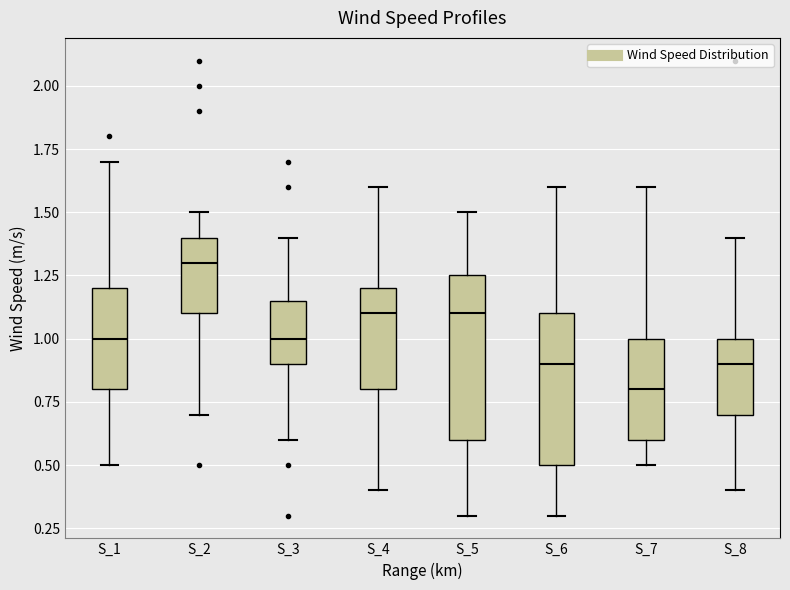

Where does the upper whisker of the box for S_6 end on the y-axis? The values are not printed on the chart, so give them approximately, as read against the axis.

1.60